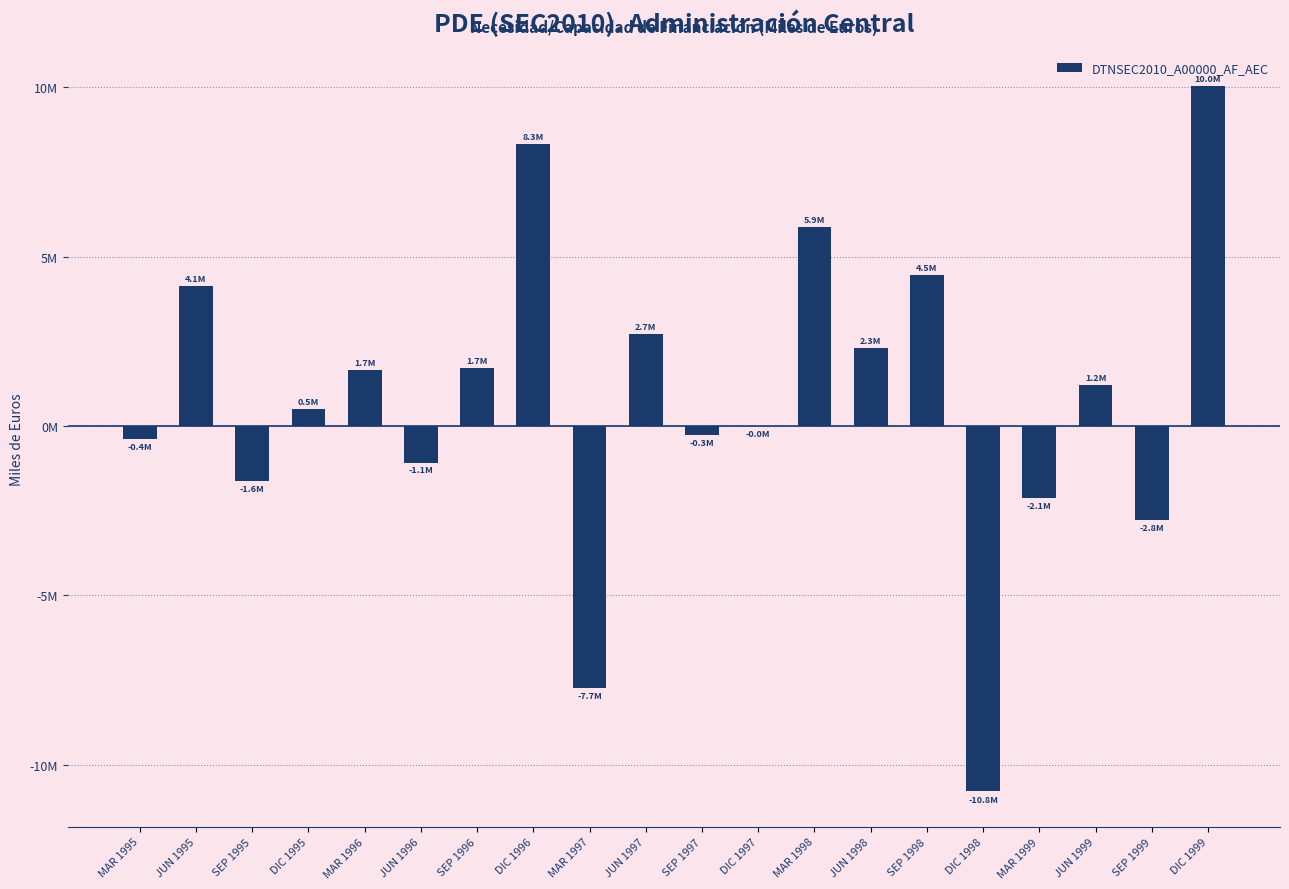

Is it true that the value at MAR 1995 is -684482?

False